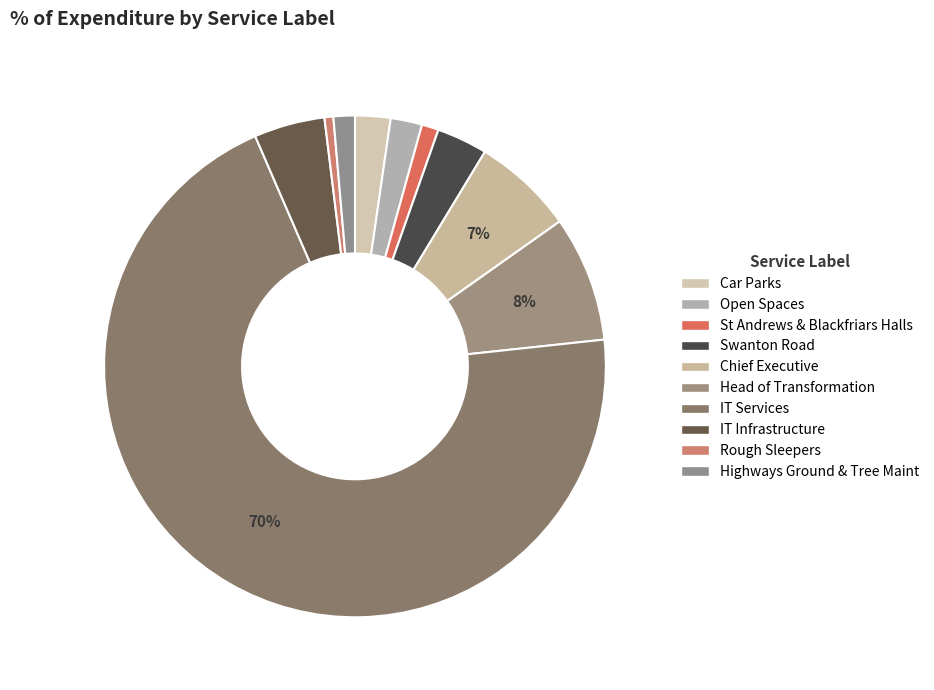

Which category accounts for the majority?

IT Services